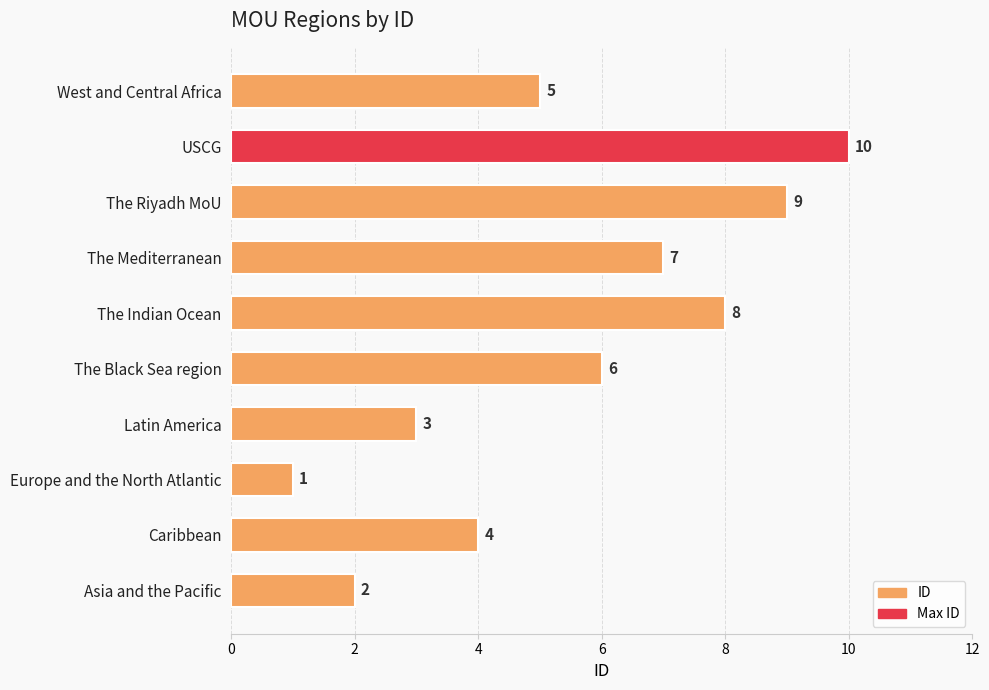

What is the sum of the values at Asia and the Pacific and West and Central Africa?

7